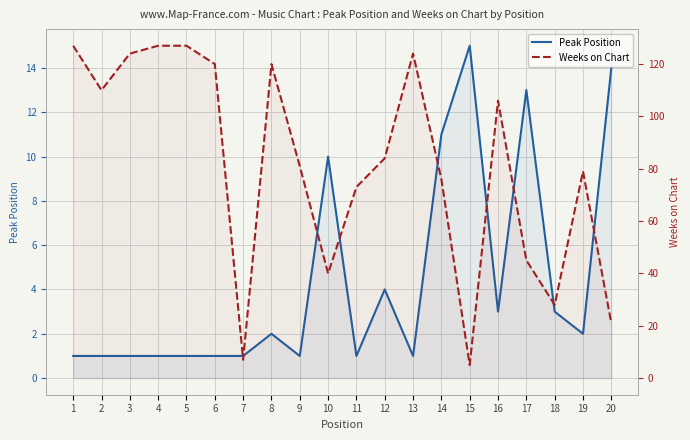

At which category does Weeks on Chart reach its first local peak?

8